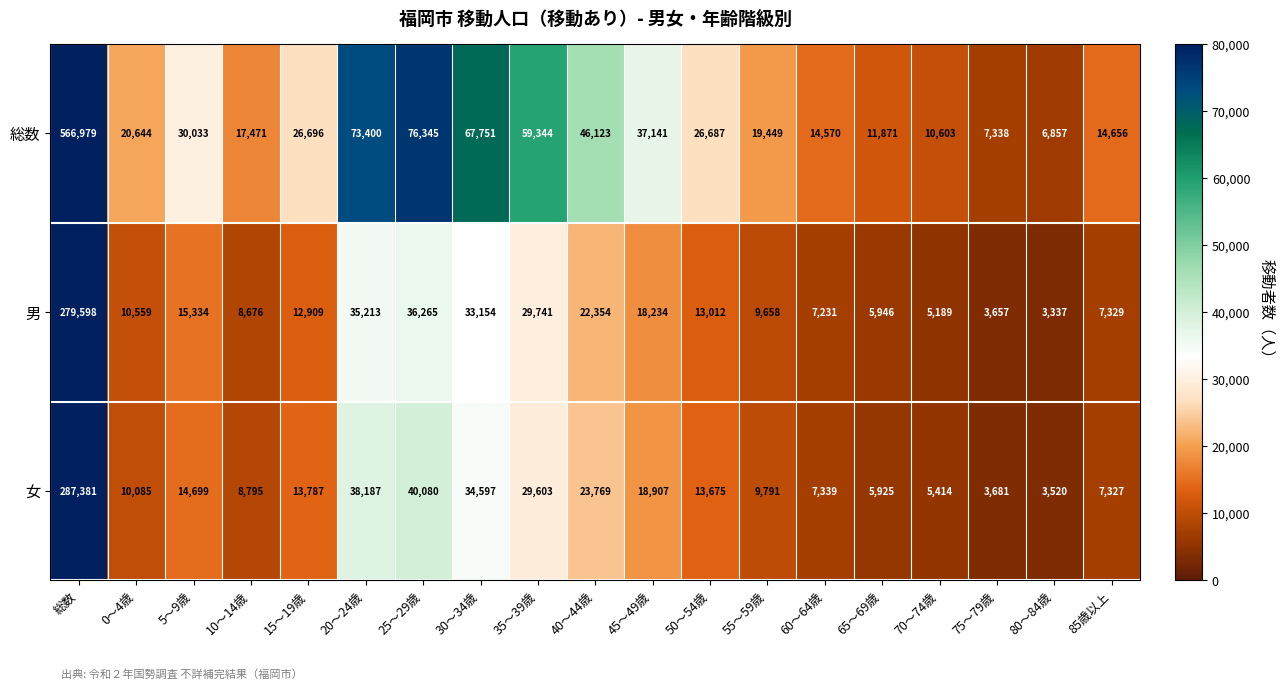

Which series has the largest range (max minus min)?

総数